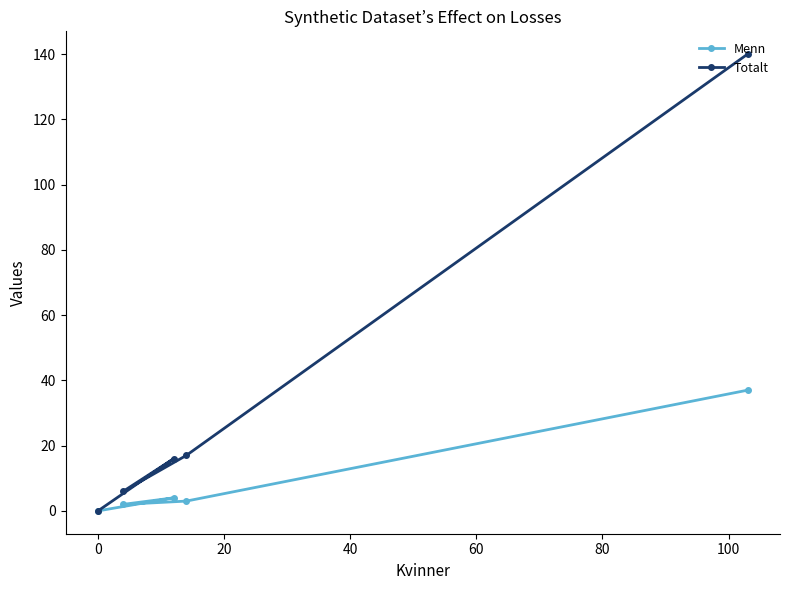

Which series has the largest range (max minus min)?

Totalt